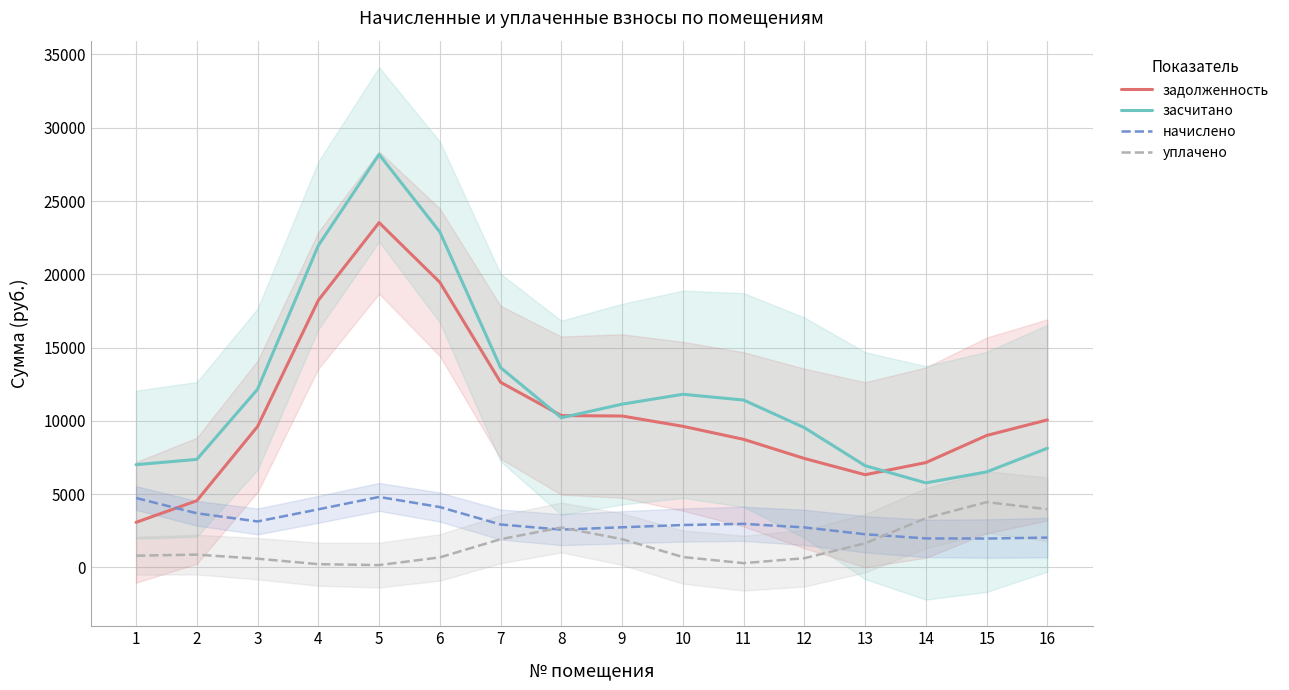

What is the sum of all засчитано values?

194661.1